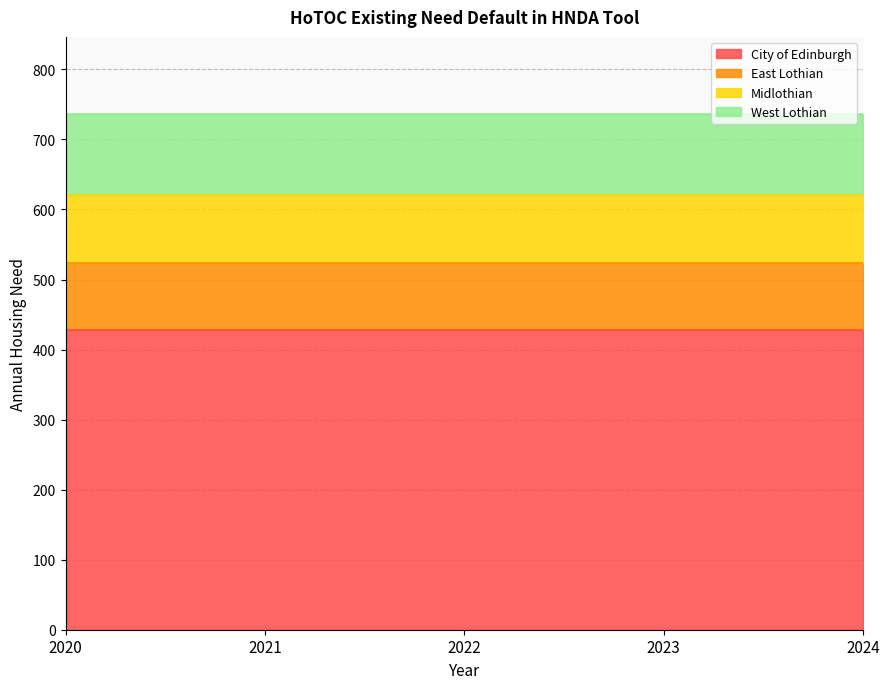

Which has a higher value, 2021 or 2020?

2021